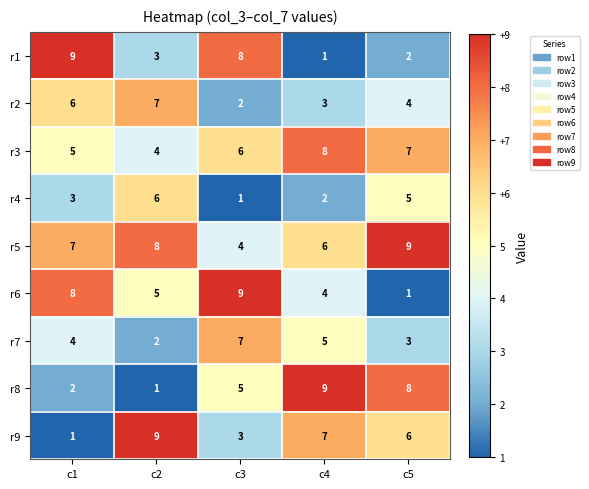

Which series changed the most between c3 and c4?

r1